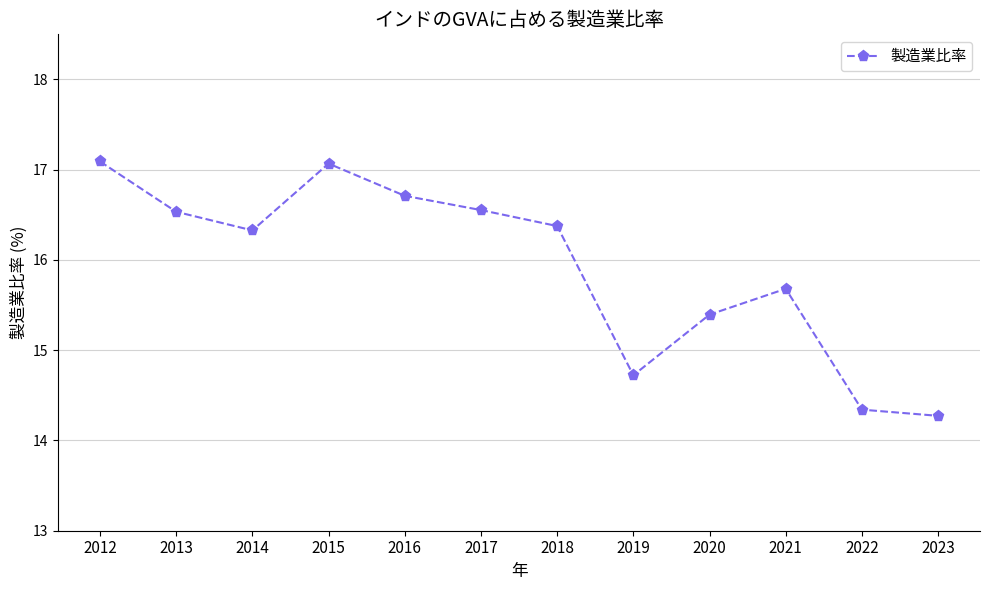

What is the maximum value shown in the chart?

17.1